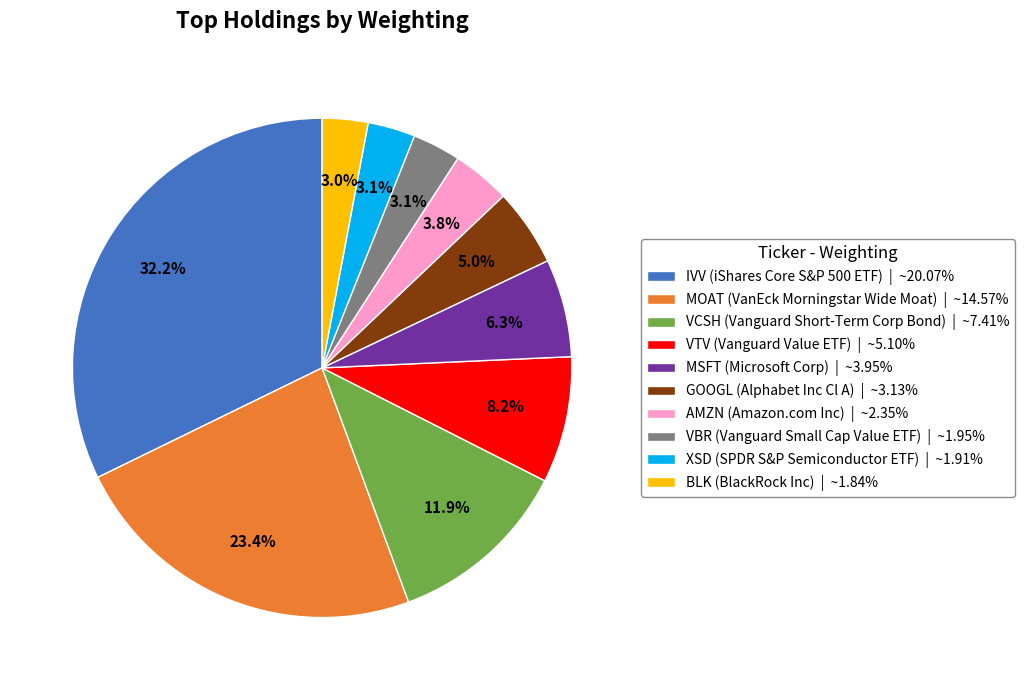

Is the sum of VBR and MSFT greater than half?

No